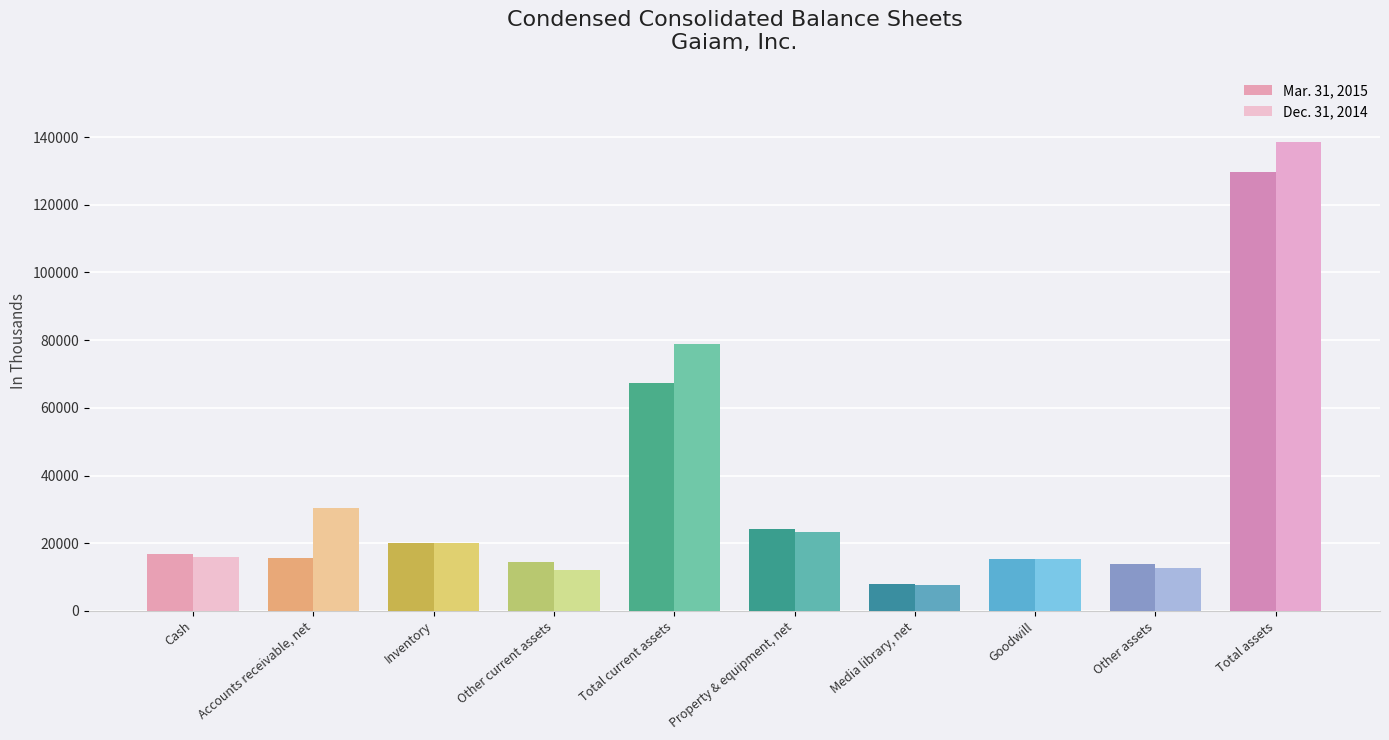

List the series in order of their peak value, highest first.

Dec. 31, 2014, Mar. 31, 2015